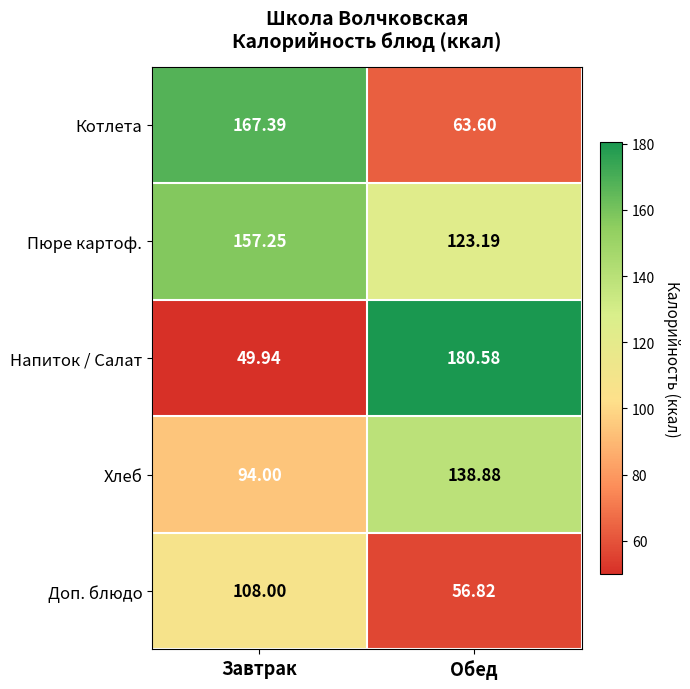

At which category does the chart reach its peak across all series?

Обед